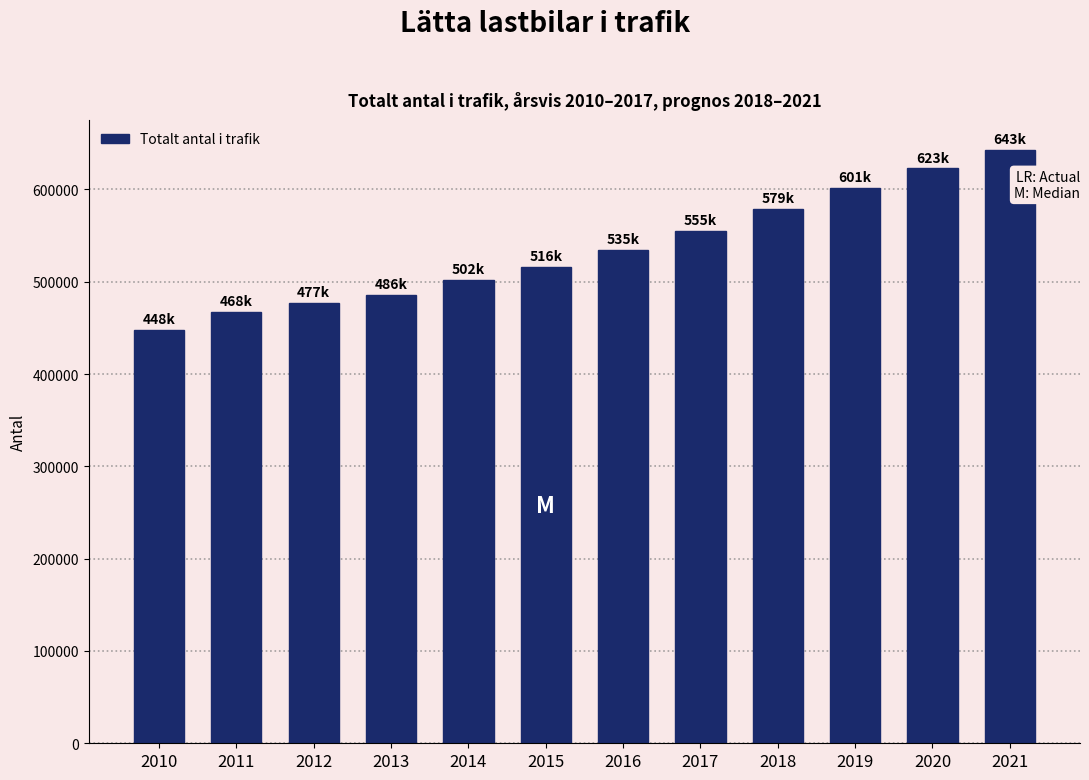

Reading right to left, list all the values displayed in this chart.

643156	622915	601486	579241	555363	534748	516168	501661	486052	477094	467533	447518